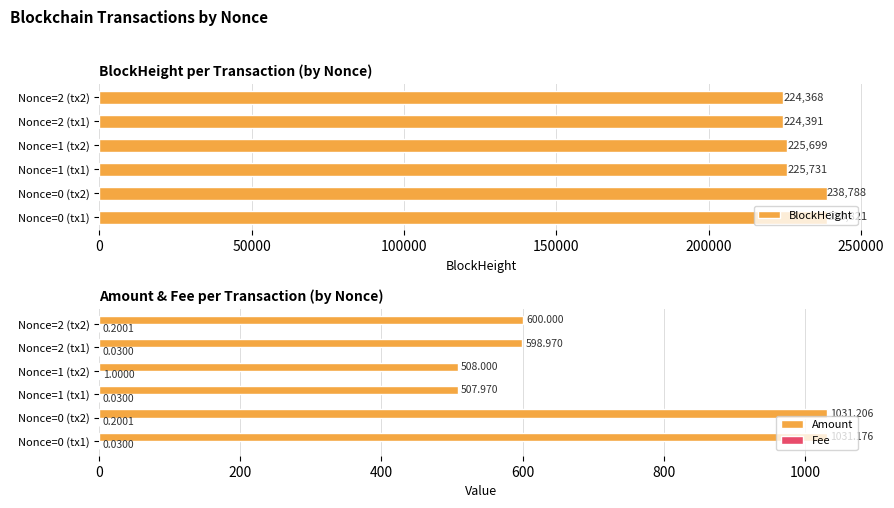

What is the maximum value for BlockHeight?

238821